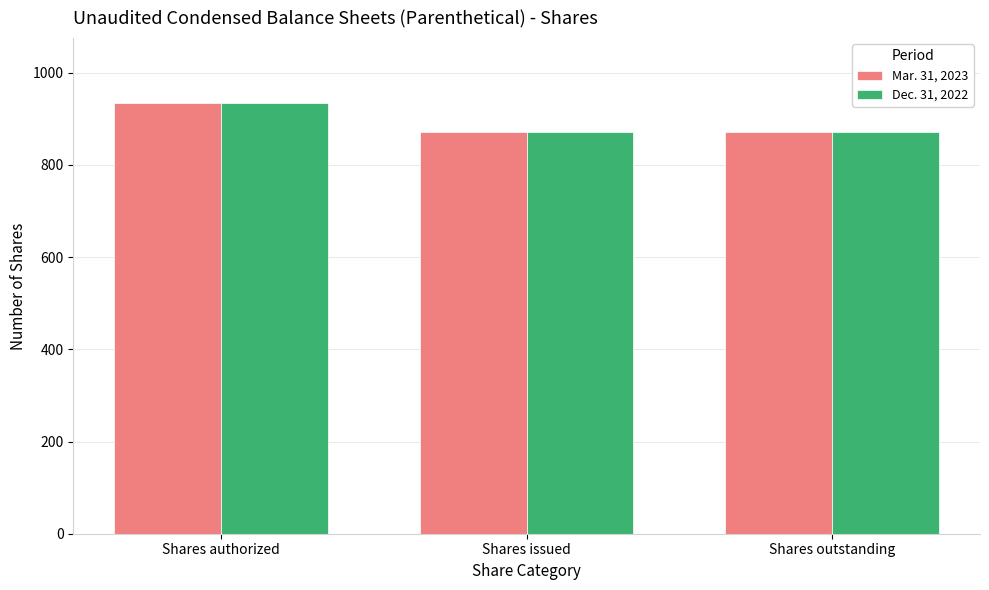

What is the lowest value of the Dec. 31, 2022 series?

870.6